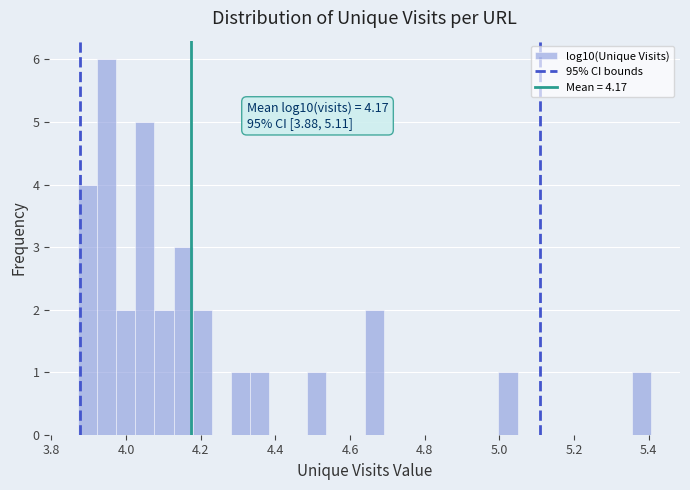

Around what value on the x-axis is the tallest bar? Give the approximate position of its centre, as read against the axis.

3.94